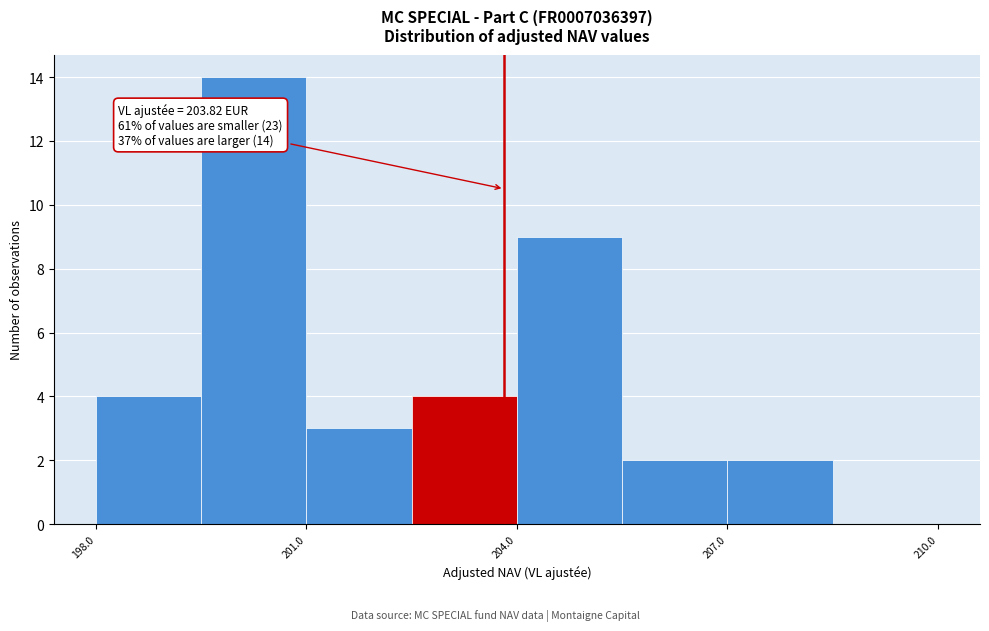

Read against the x-axis, roughly where is the centre of the tallest bar?

200.5